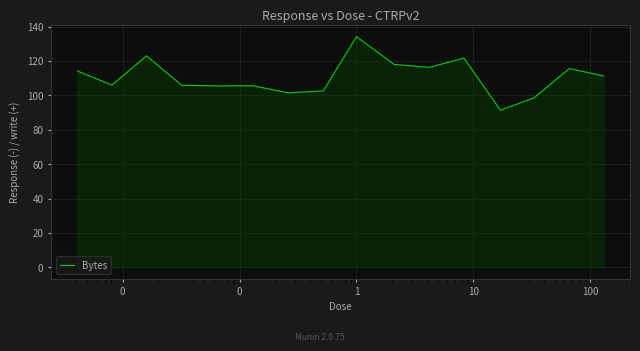

What is the difference between the maximum and minimum values?

42.8